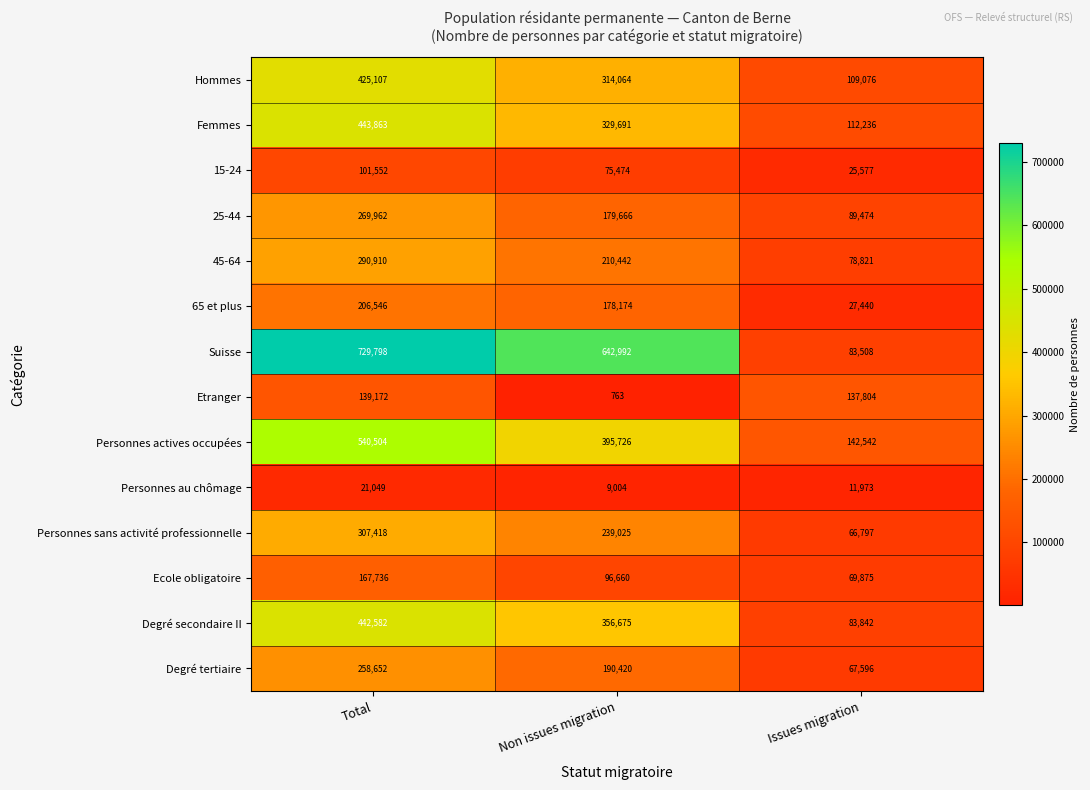

At how many categories does at least one series exceed 136111?

3